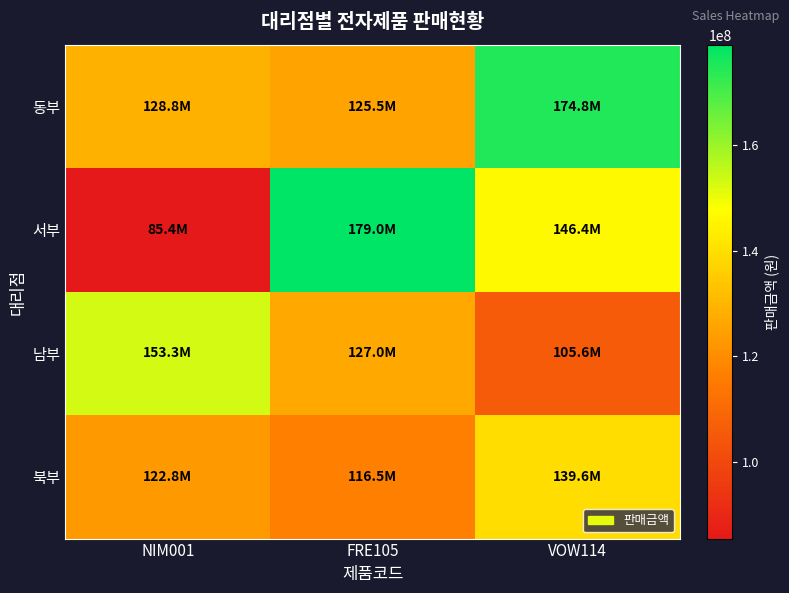

Between VOW114 and FRE105, which is larger?

VOW114